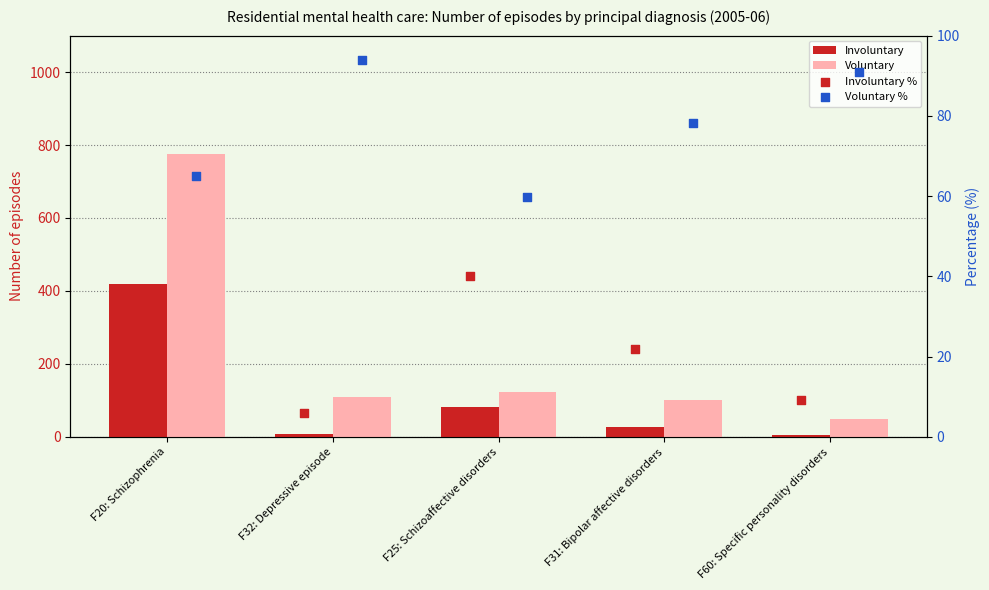

At how many categories does at least one series exceed 11?

5